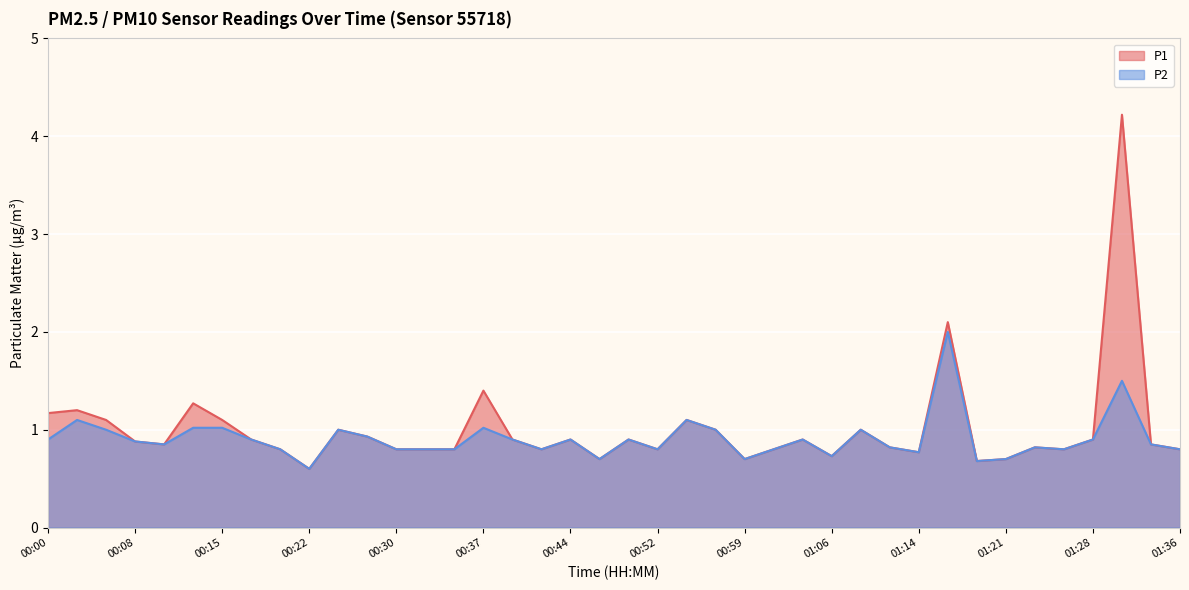

How many data points does each series have?

40